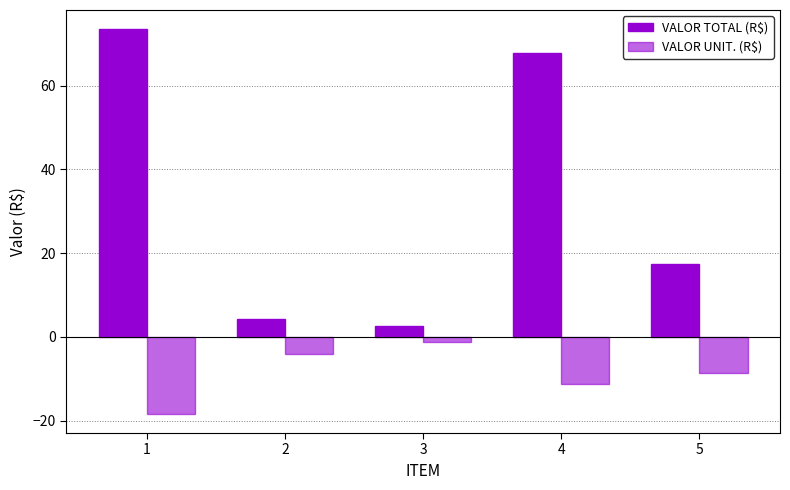

What is the greatest value displayed?

73.4